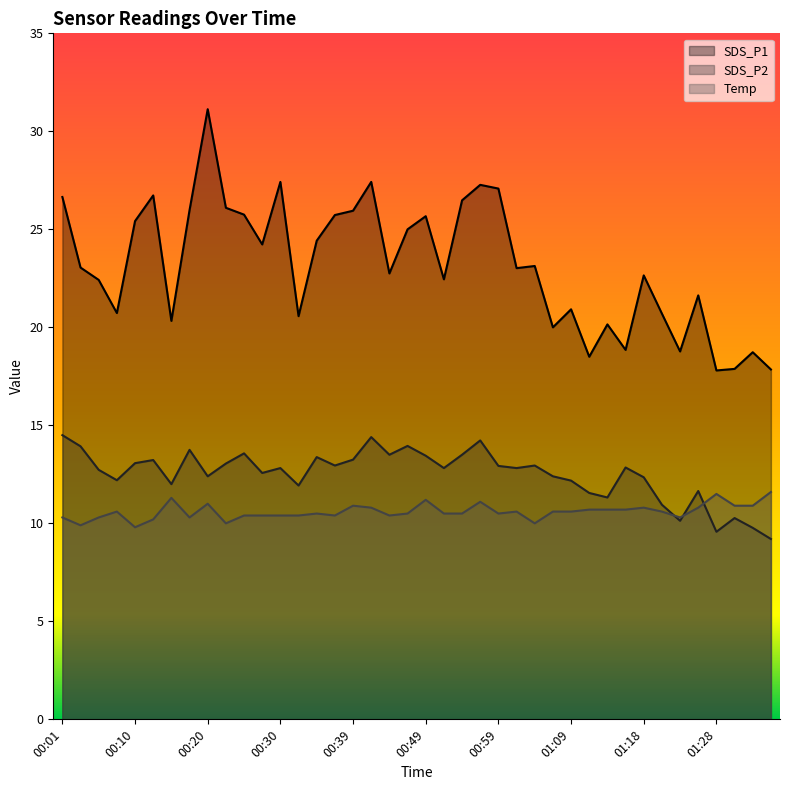

Which series changed the most between 00:03 and 00:10?

SDS_P1